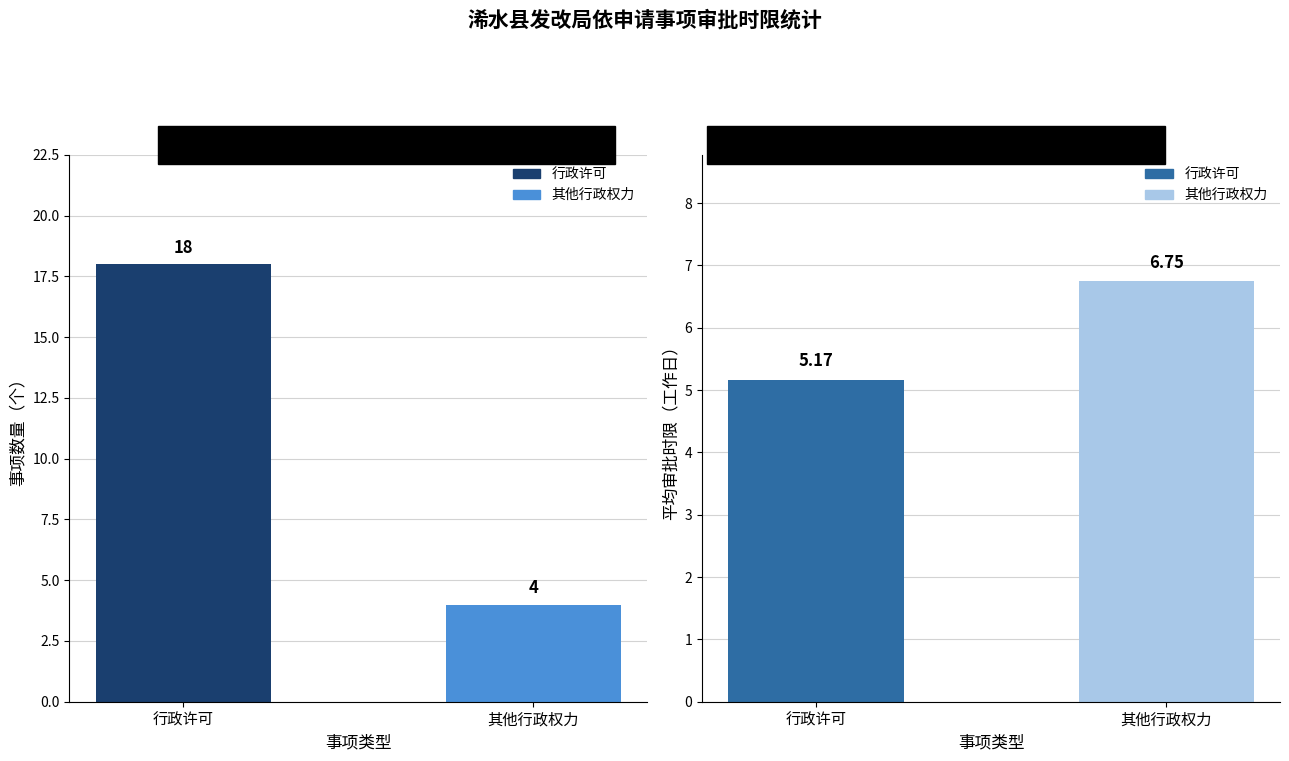

How many series are shown in this chart?

2